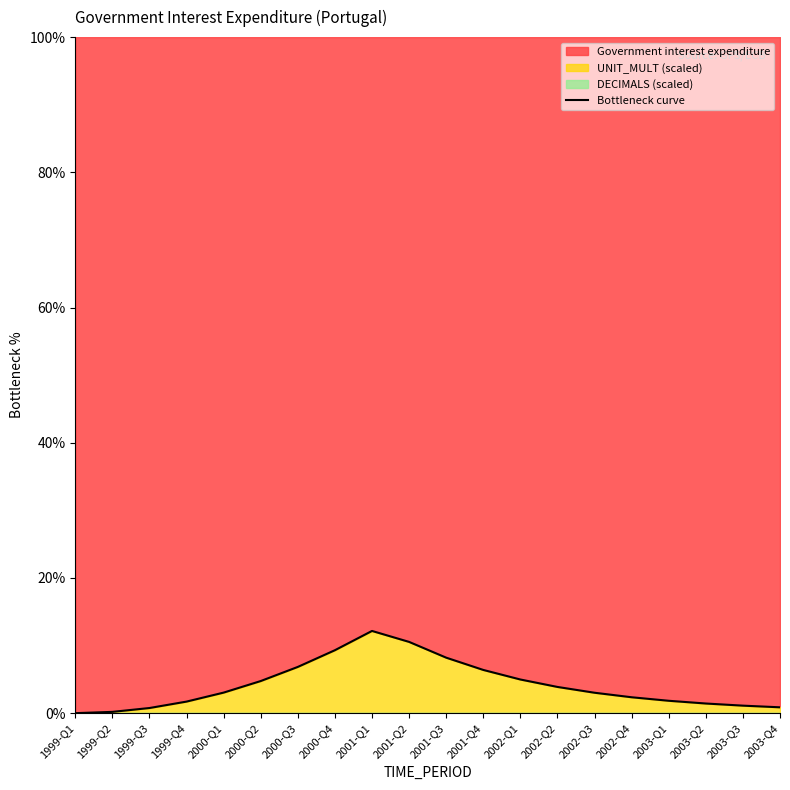

Does the chart have visible grid lines?

No